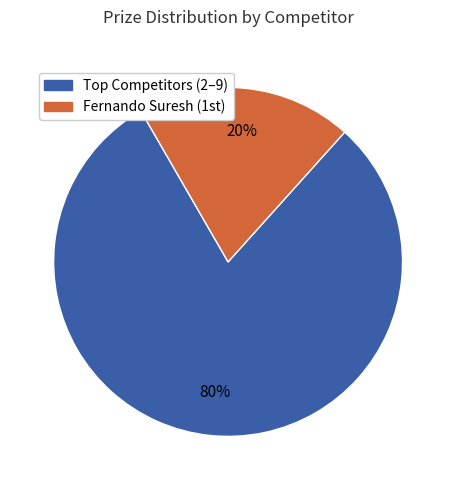

To the nearest percent, what is the average slice percentage?

50%